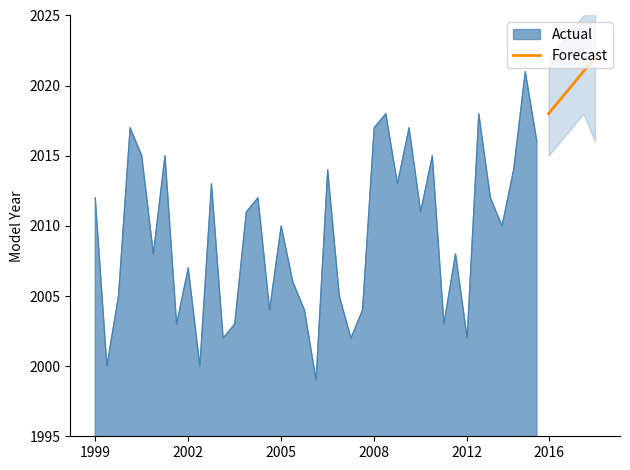

What is the highest value of the Forecast series?

2022